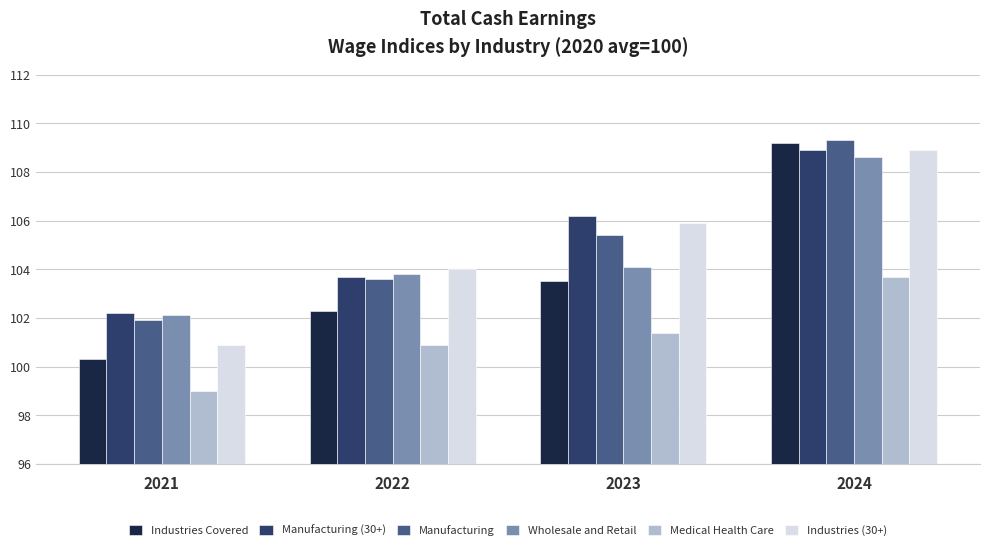

What is the sum of all Wholesale and Retail values?

418.6